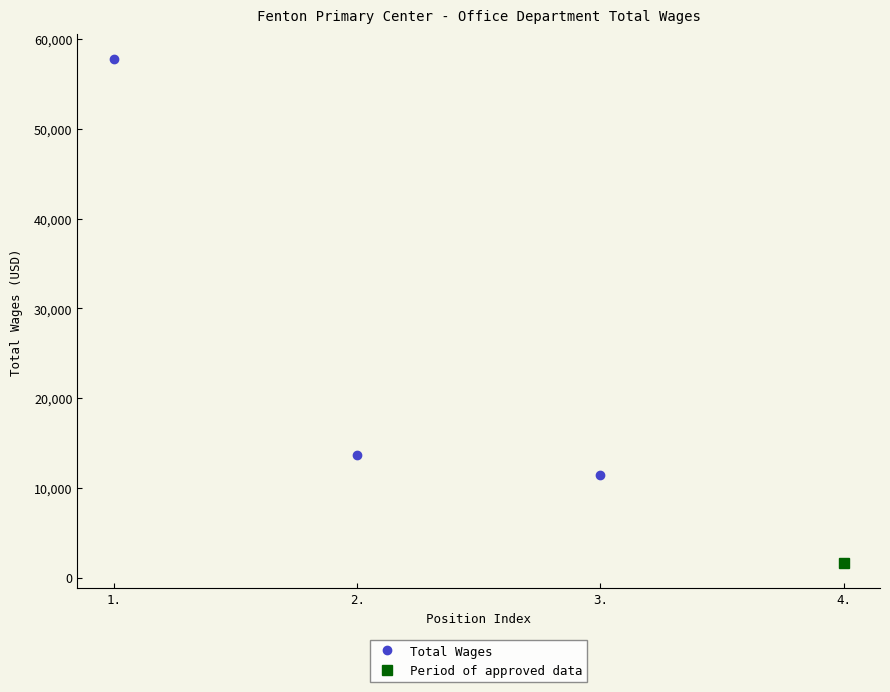

Rank the categories by value from lowest to highest.

3., 2., 1.